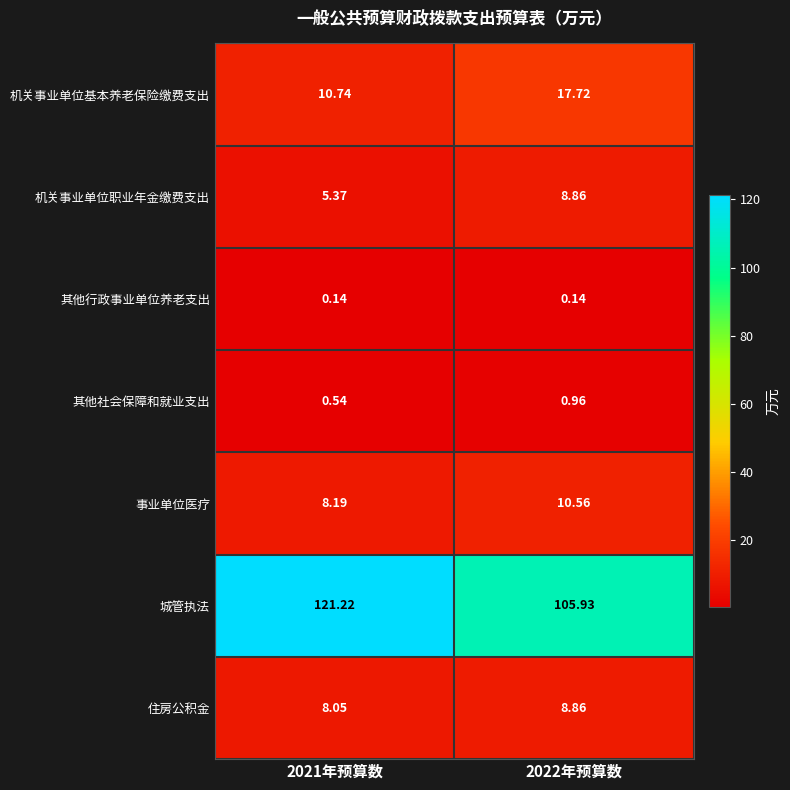

Which series has the widest spread of values?

城管执法